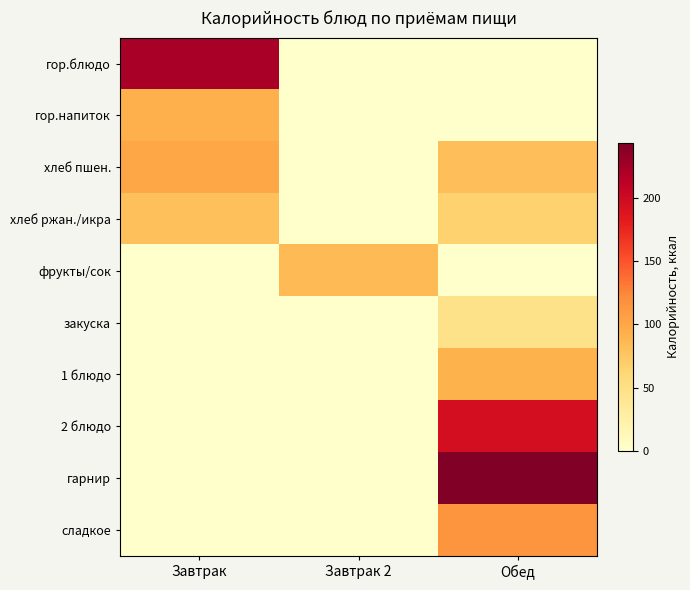

Which series changed the most between Завтрак and Обед?

гарнир